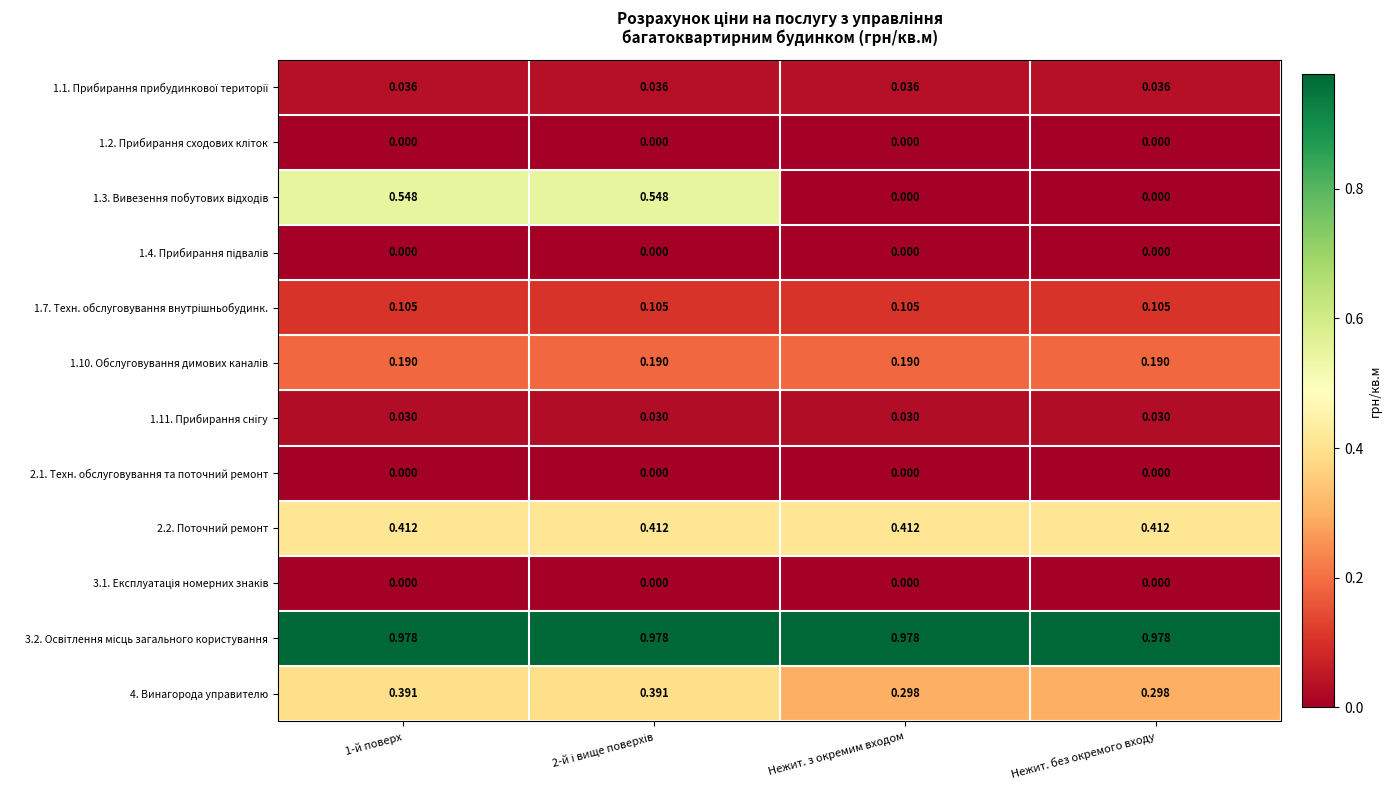

What is the total value across all series at 1-й поверх?

2.7